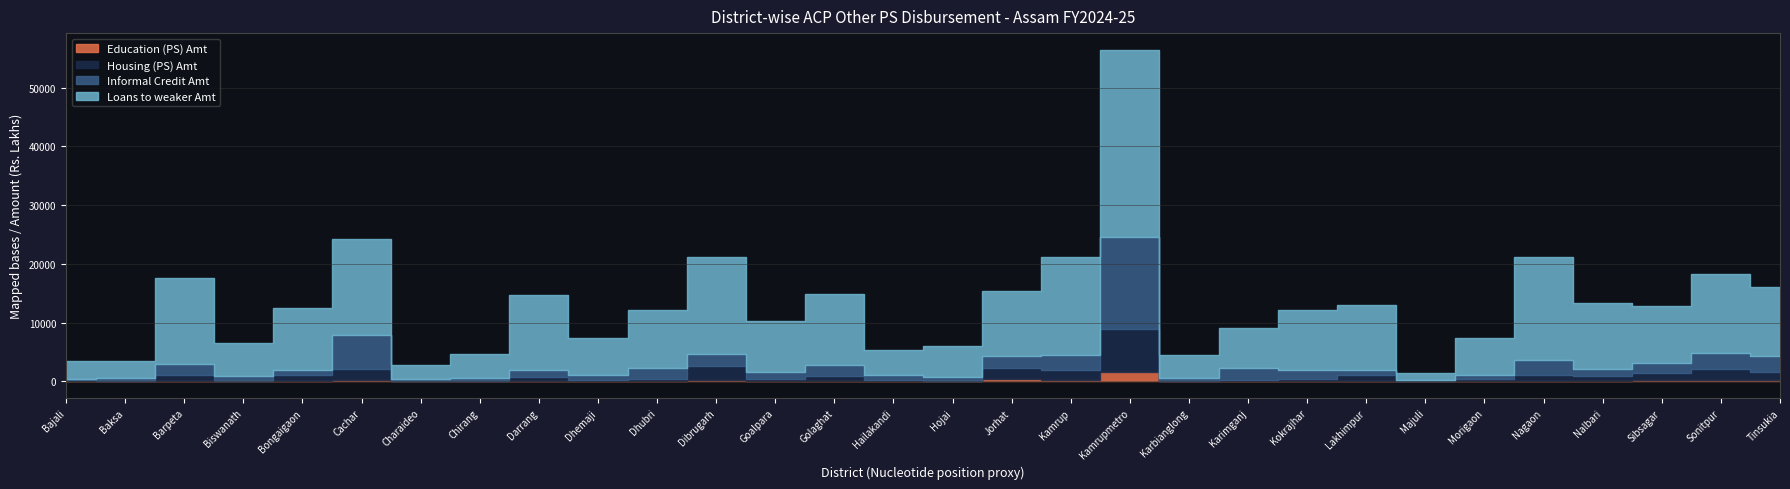

The value of Education (PS) Amt at Bajali is 15.4. True or false?

True